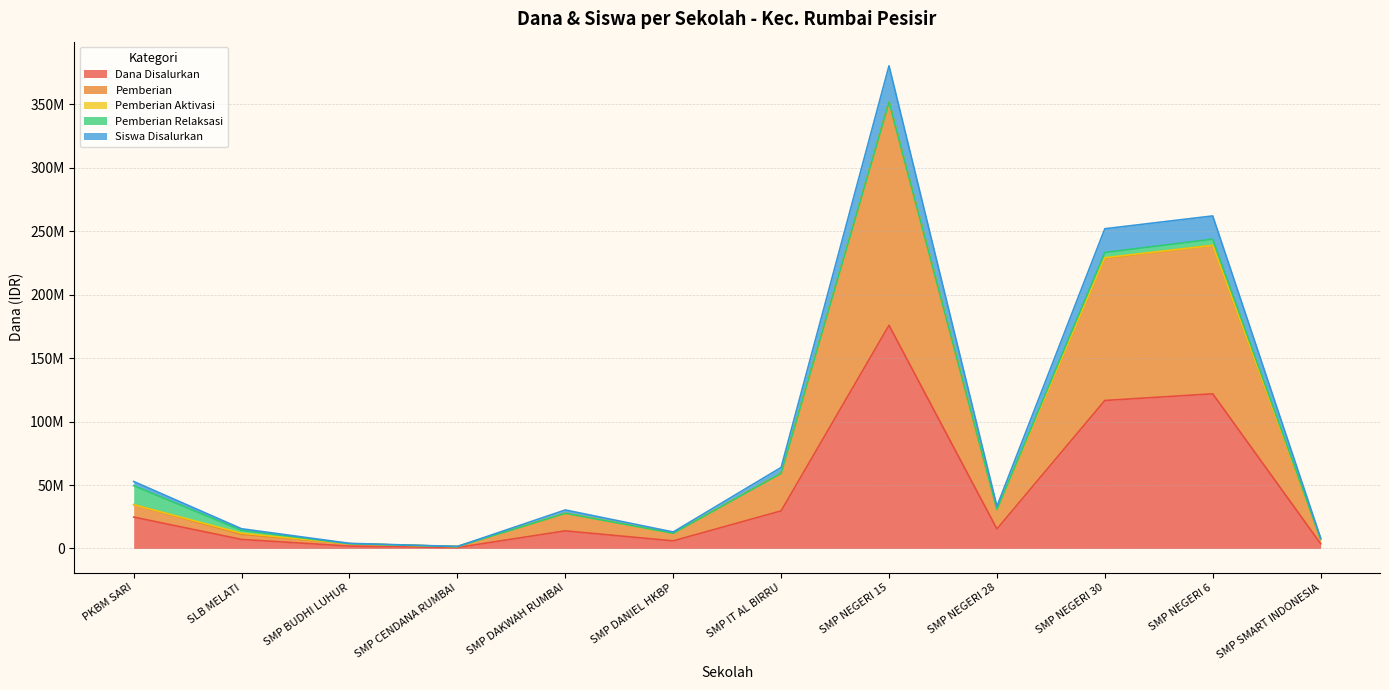

Does the chart display data point markers on the line(s)?

No